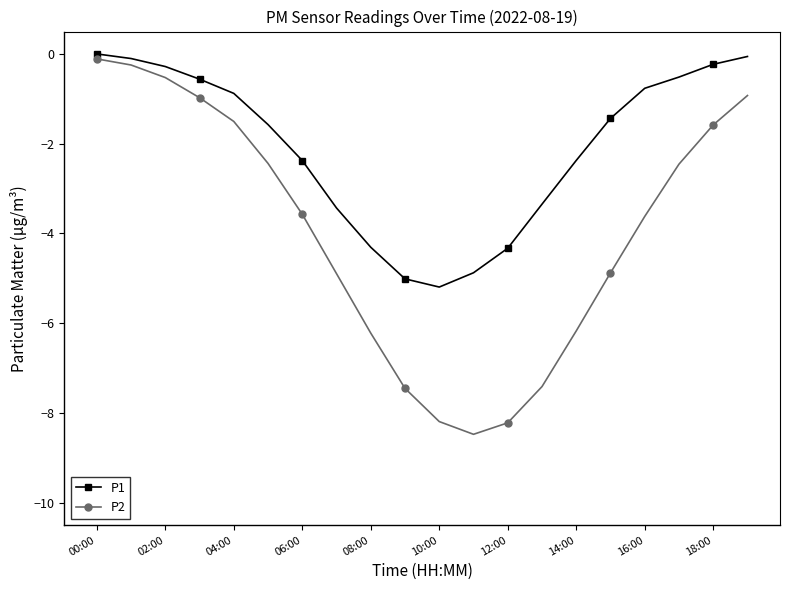

Which series has the largest total across all categories?

P1